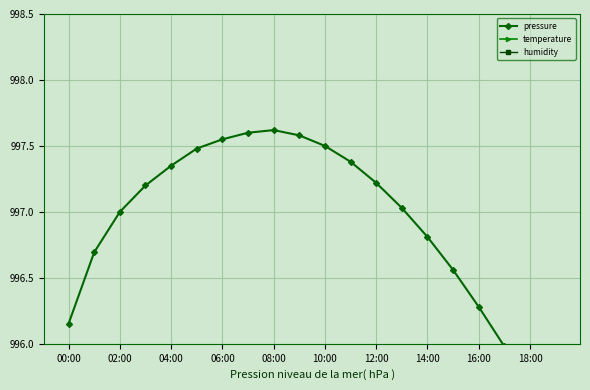

Reading left to right, transcribe all the data shown in this chart.

pressure: 996.2	996.7	997.0	997.2	997.4	997.5	997.5	997.6	997.6	997.6	997.5	997.4	997.2	997.0	996.8	996.6	996.3	996.0	995.6	995.3
temperature: 995.2	995.7	995.9	995.9	995.8	995.6	995.5	995.3	995.1	994.9	994.8	994.6	994.5	994.5	994.5	994.7	994.9	995.1	995.3	995.5
humidity: 993.0	993.1	993.0	993.0	993.1	993.1	993.2	993.3	993.4	993.5	993.6	993.6	993.7	993.6	993.6	993.5	993.4	993.3	993.2	993.1